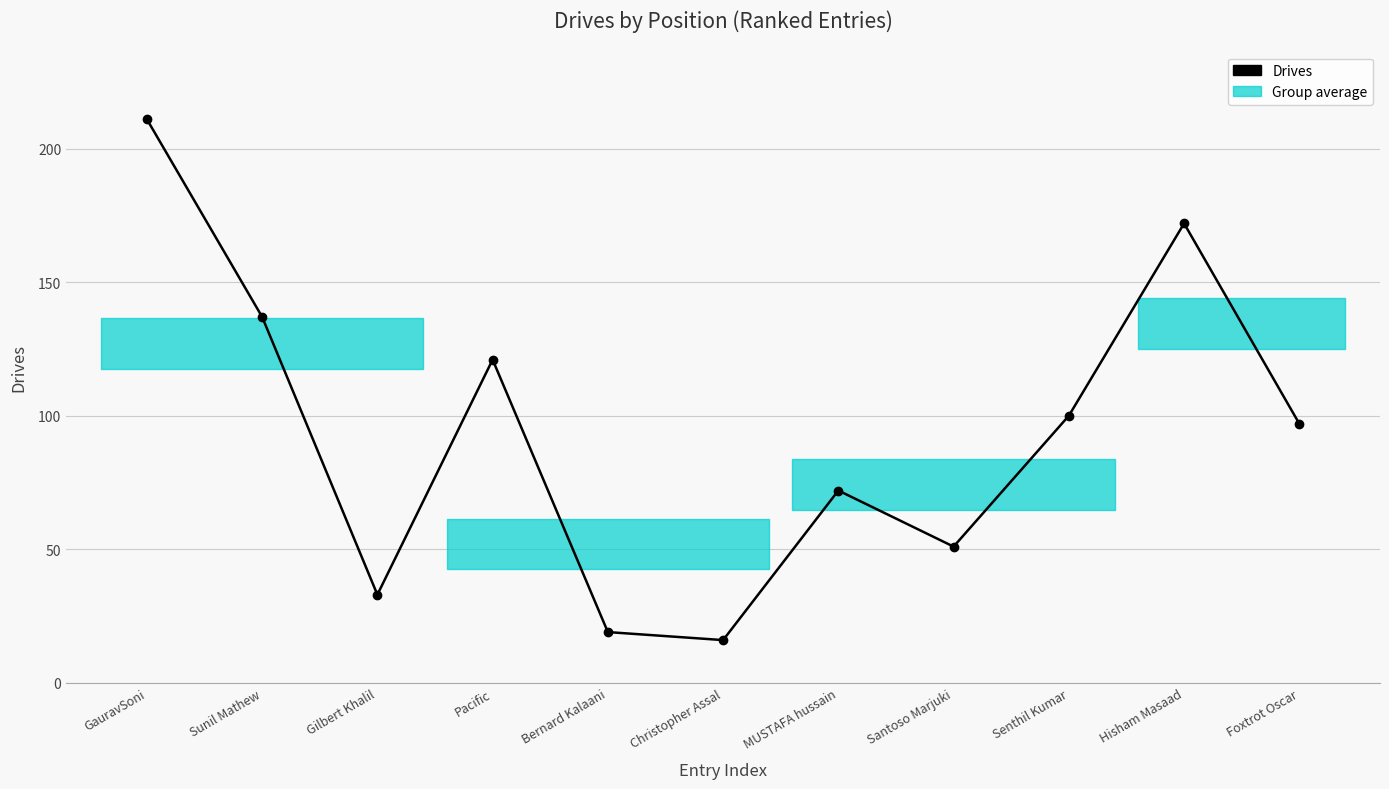

Between GauravSoni and Santoso Marjuki, which is larger?

GauravSoni